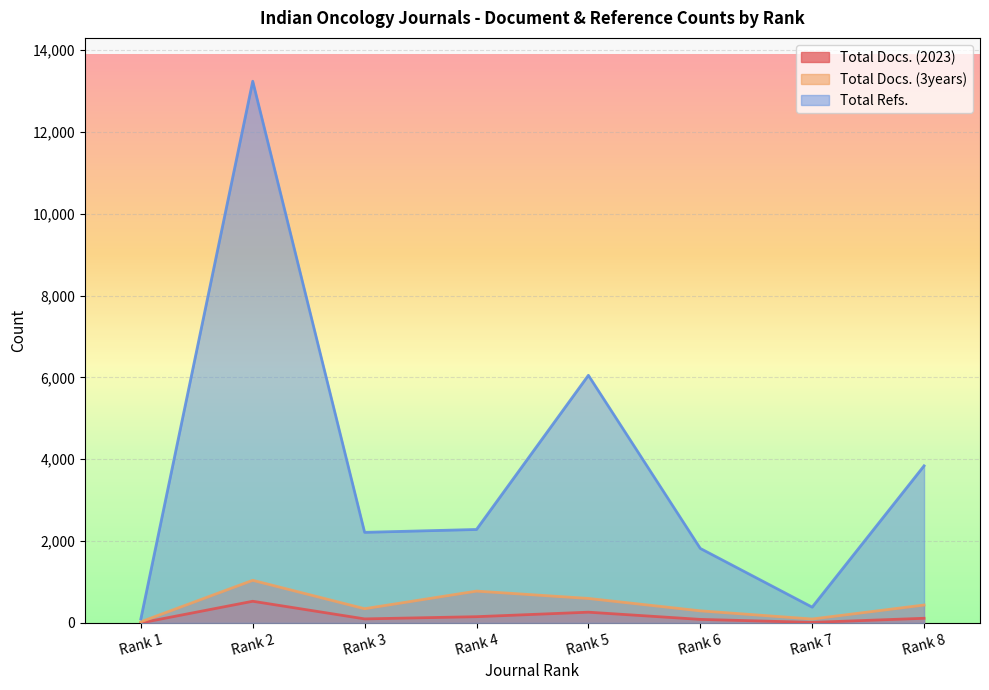

True or false: Total Docs. (2023) and Total Docs. (3years) cross at least once.

False